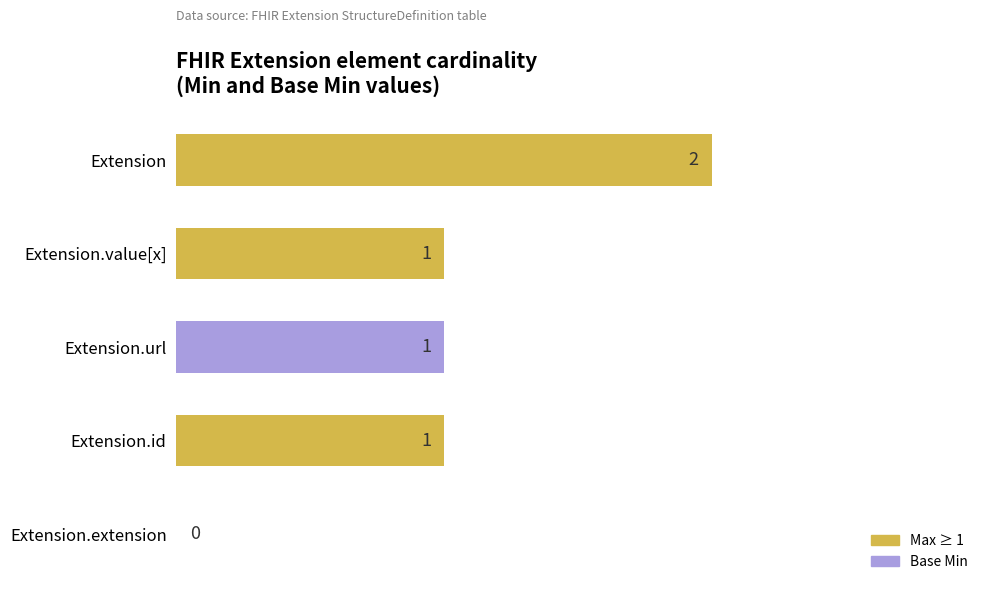

At 2, list the series in order from smallest to largest.

Max, Base Min